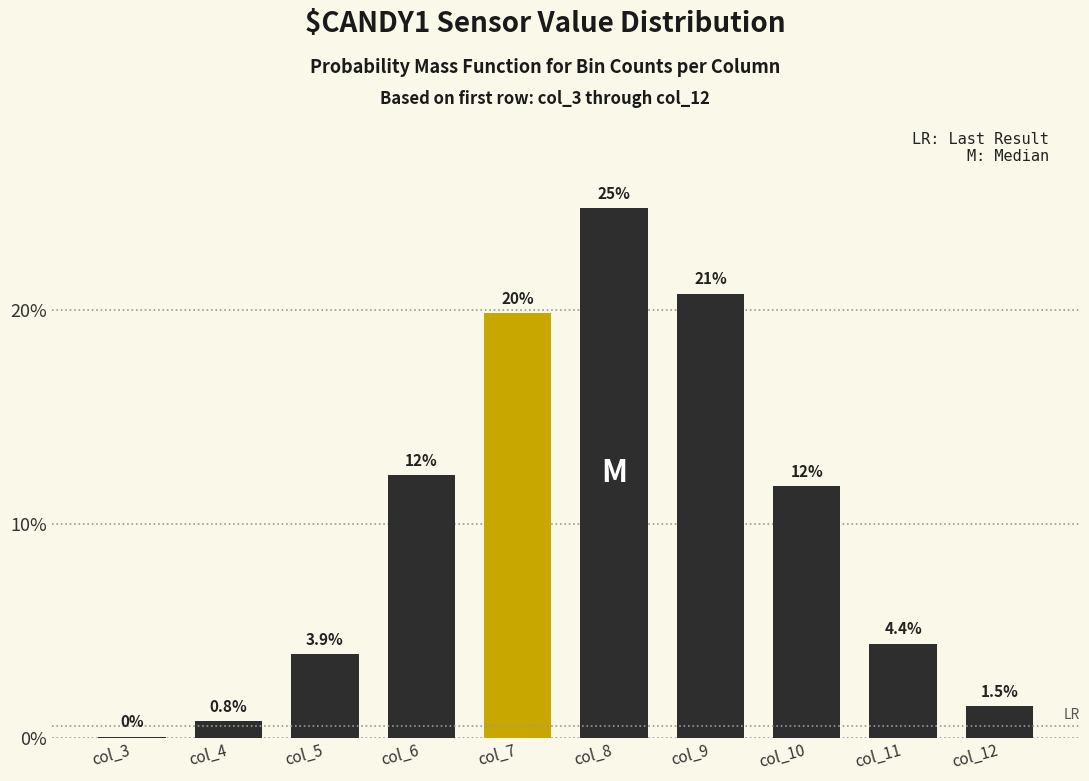

At which label does the data first exceed 11?

col_6